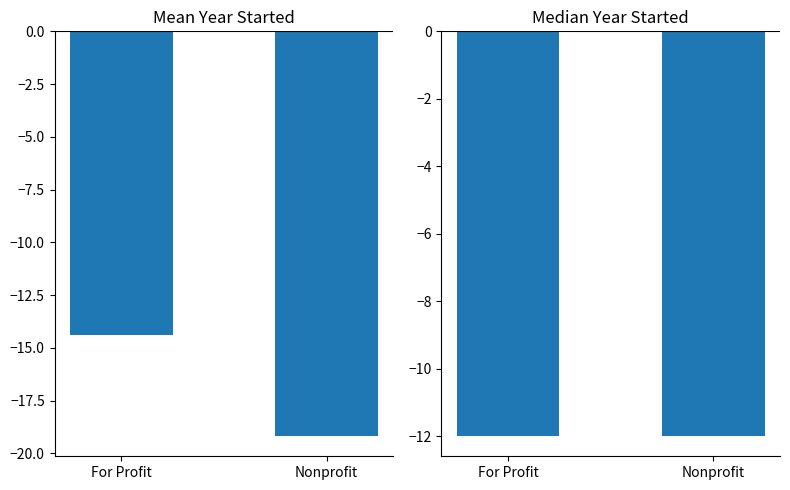

What is the difference between the highest and lowest values at For Profit?

2.4